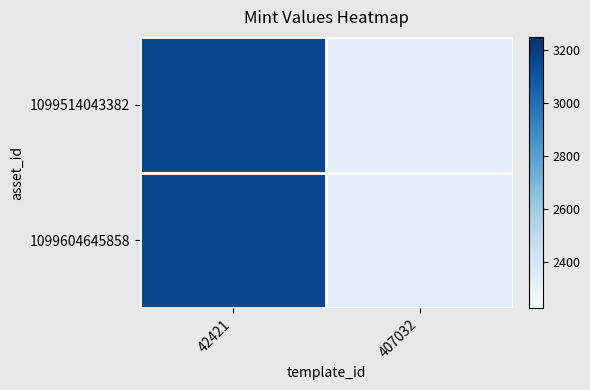

How many categories are shown in the chart?

2